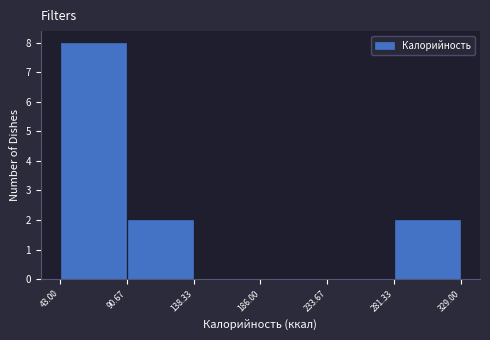

How tall is the bar that spans 90.67 to 138.33 on the x-axis? The values are not printed on the chart, so give them approximately, as read against the axis.

2